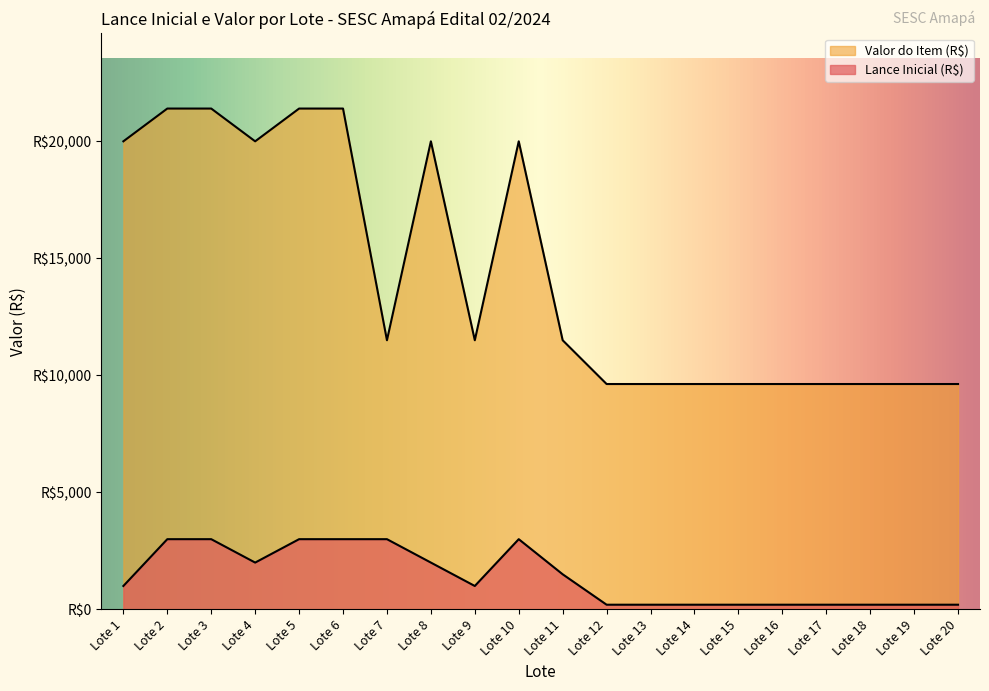

List the labels in order of value, largest first.

Lote 2, Lote 3, Lote 5, Lote 6, Lote 7, Lote 10, Lote 4, Lote 8, Lote 11, Lote 1, Lote 9, Lote 12, Lote 13, Lote 14, Lote 15, Lote 16, Lote 17, Lote 18, Lote 19, Lote 20